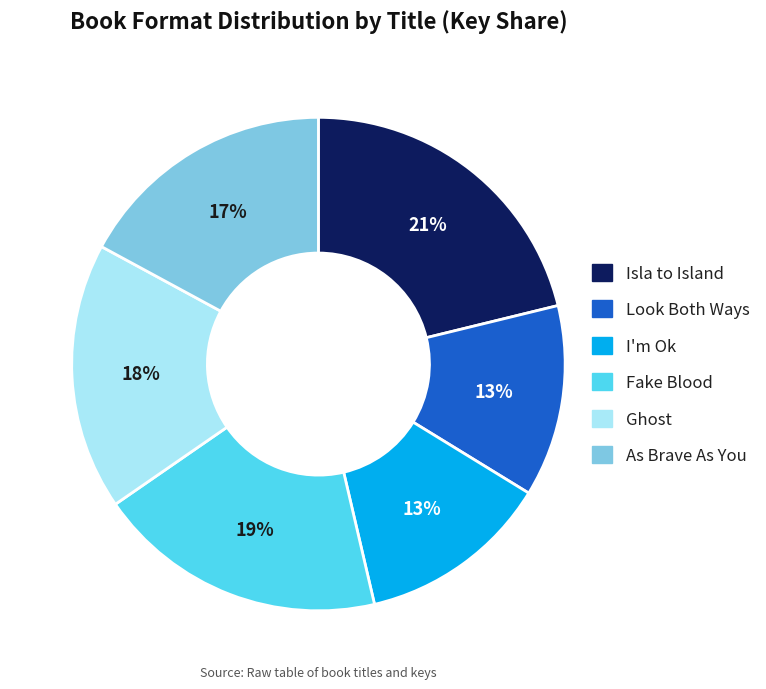

Which slice is the largest?

Isla to Island